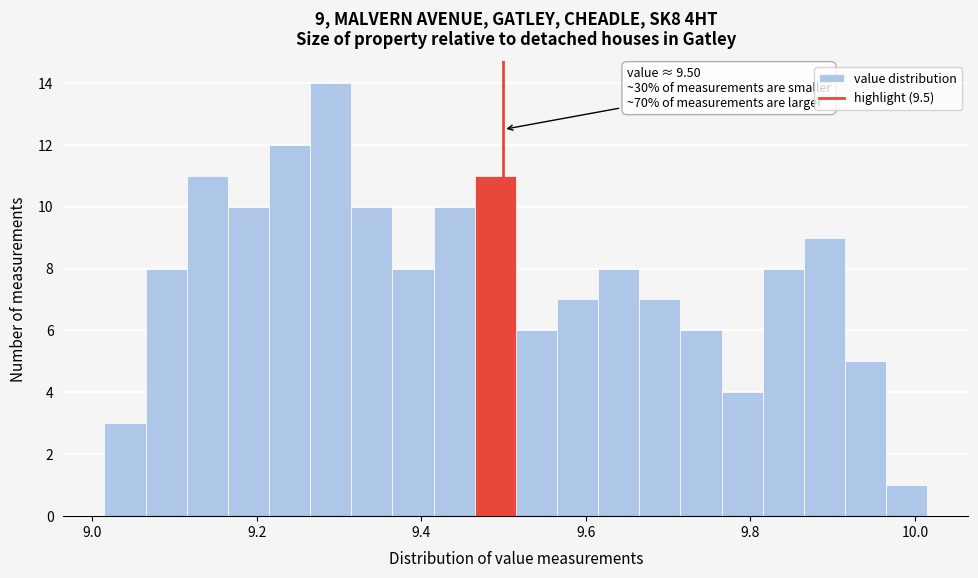

Around what value on the x-axis is the tallest bar? Give the approximate position of its centre, as read against the axis.

9.30